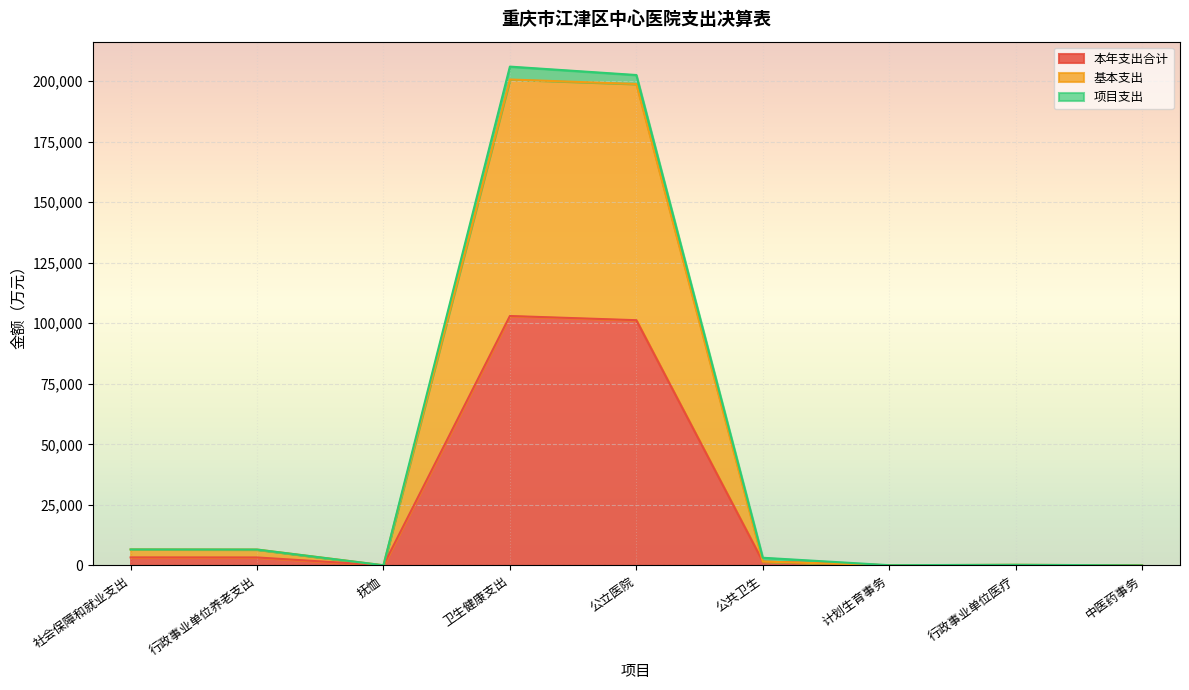

Which series has the largest range (max minus min)?

基本支出